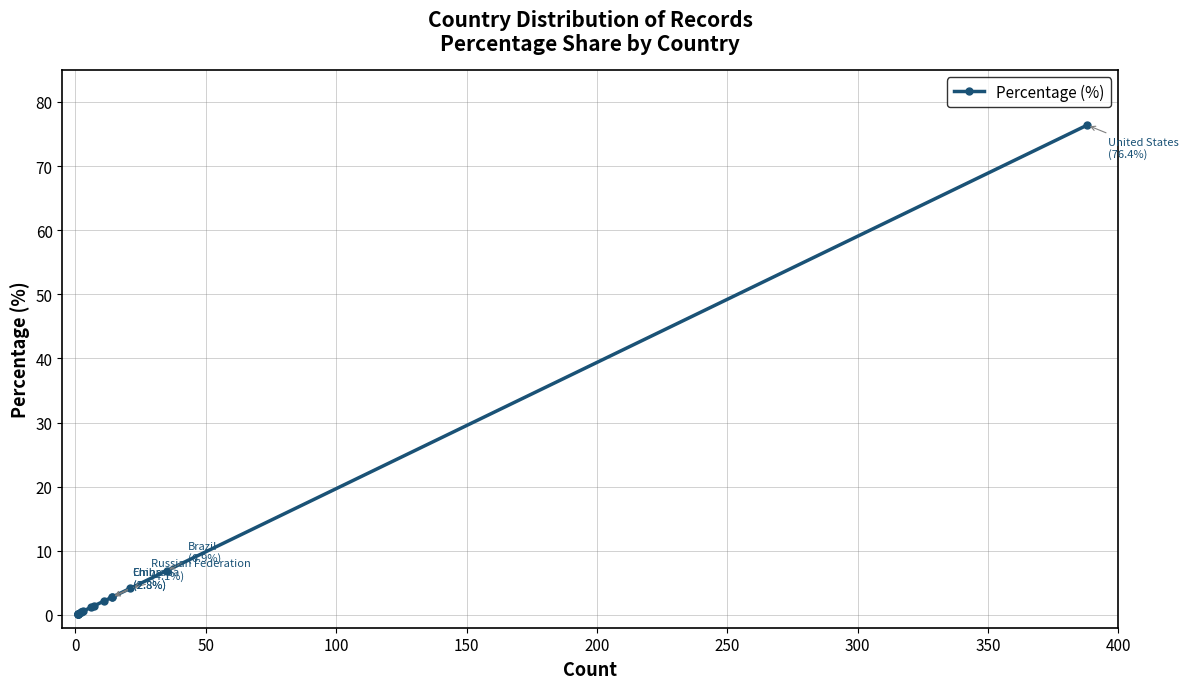

What is the value of the 14th point from the left?

0.2